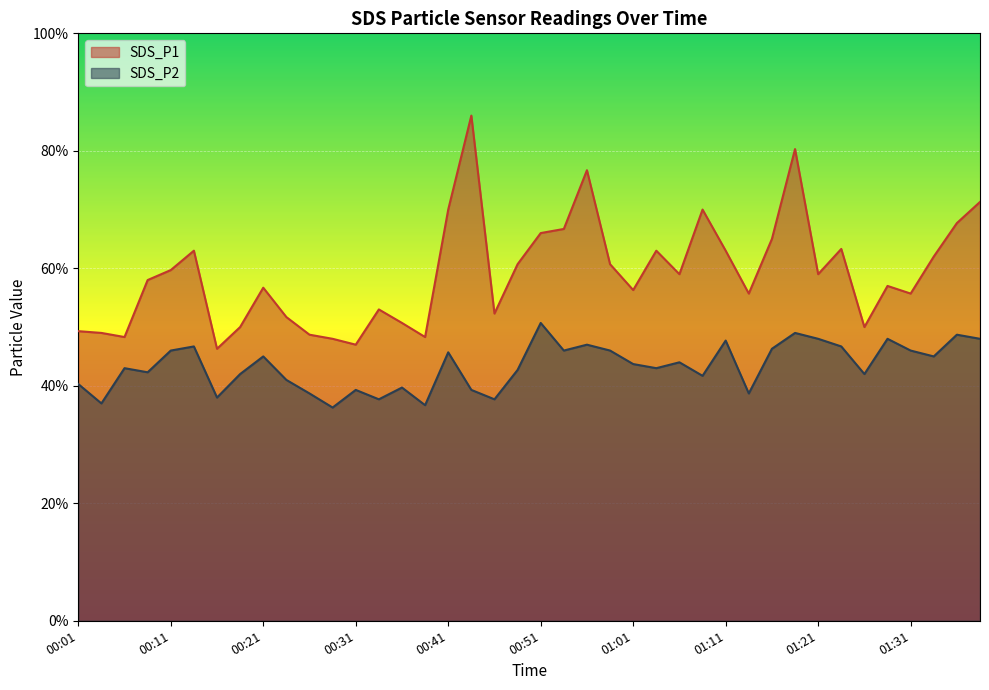

In SDS_P1, how many points are higher than both neighbors (excluding endpoints)?

10